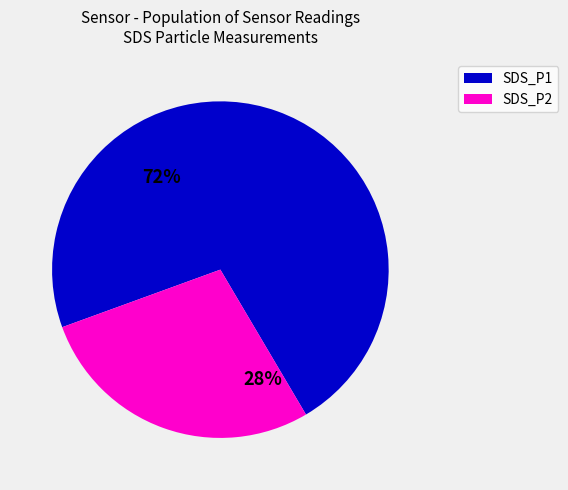

Which slice is the largest?

SDS_P1